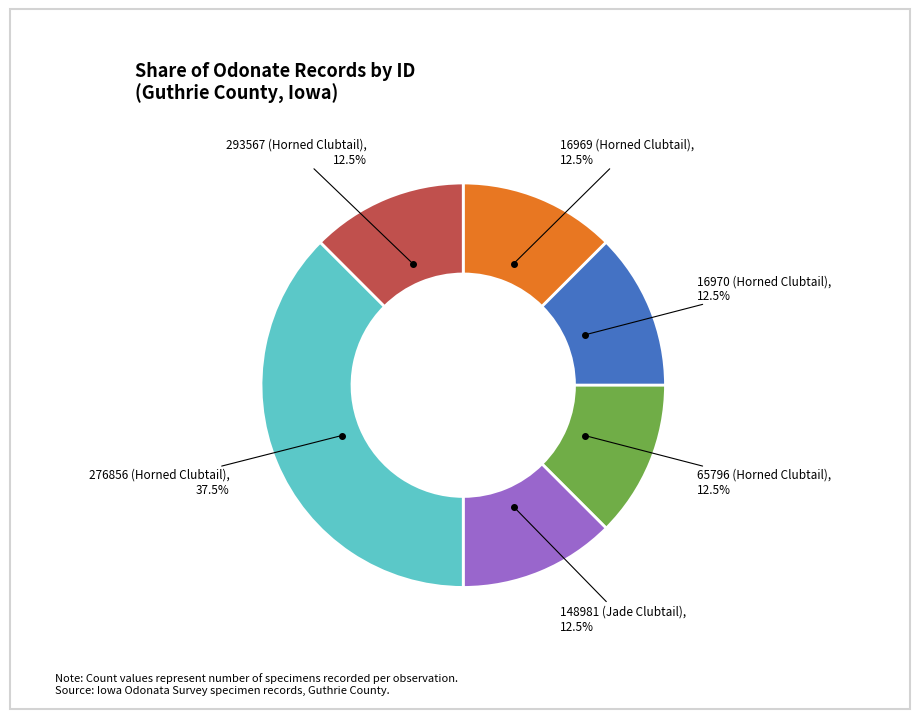

To the nearest percent, what is the combined percentage of 65796 (Horned Clubtail) and 16969 (Horned Clubtail)?

25%